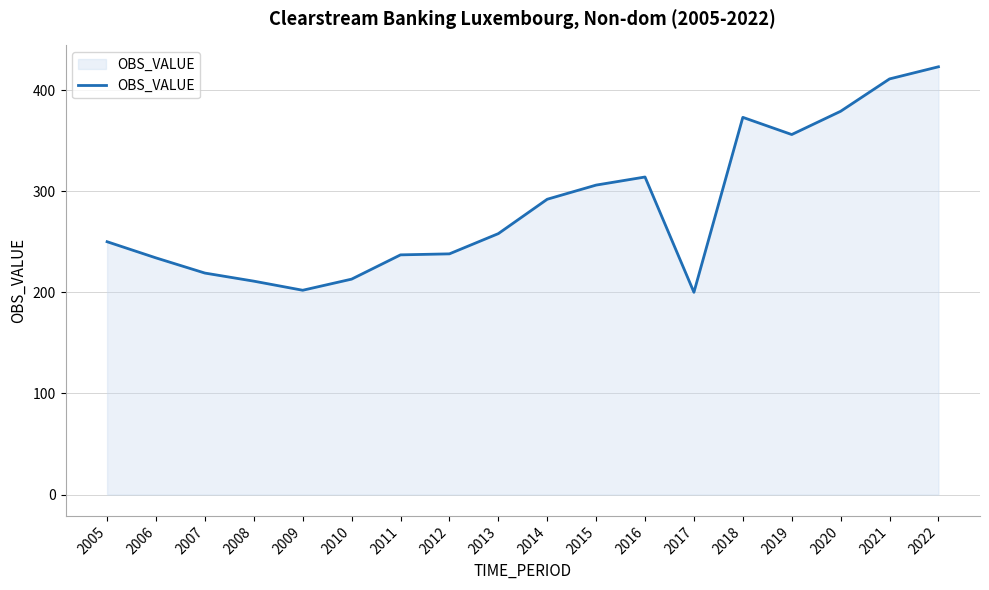

Is it true that the value at 2009 is 347?

False